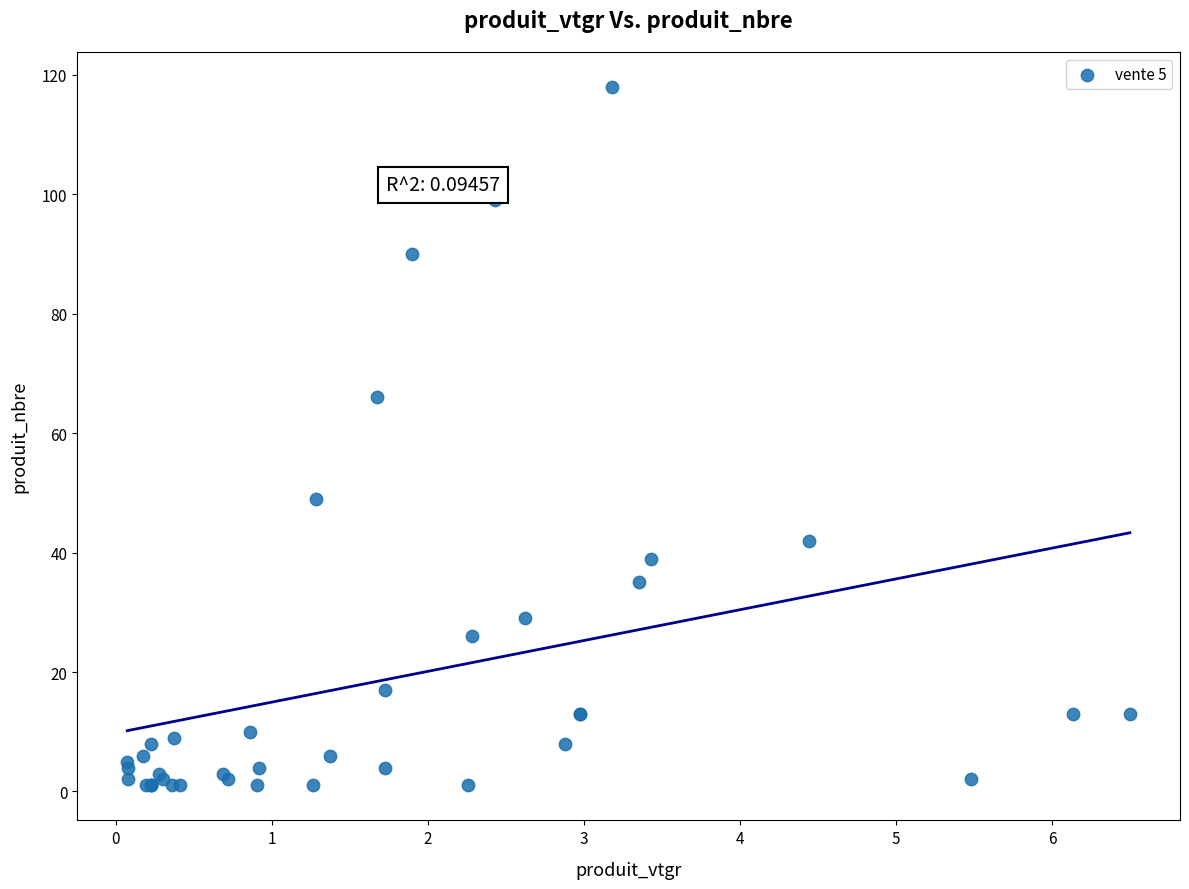

What Y value in the scatter plot is closest to 59?

66